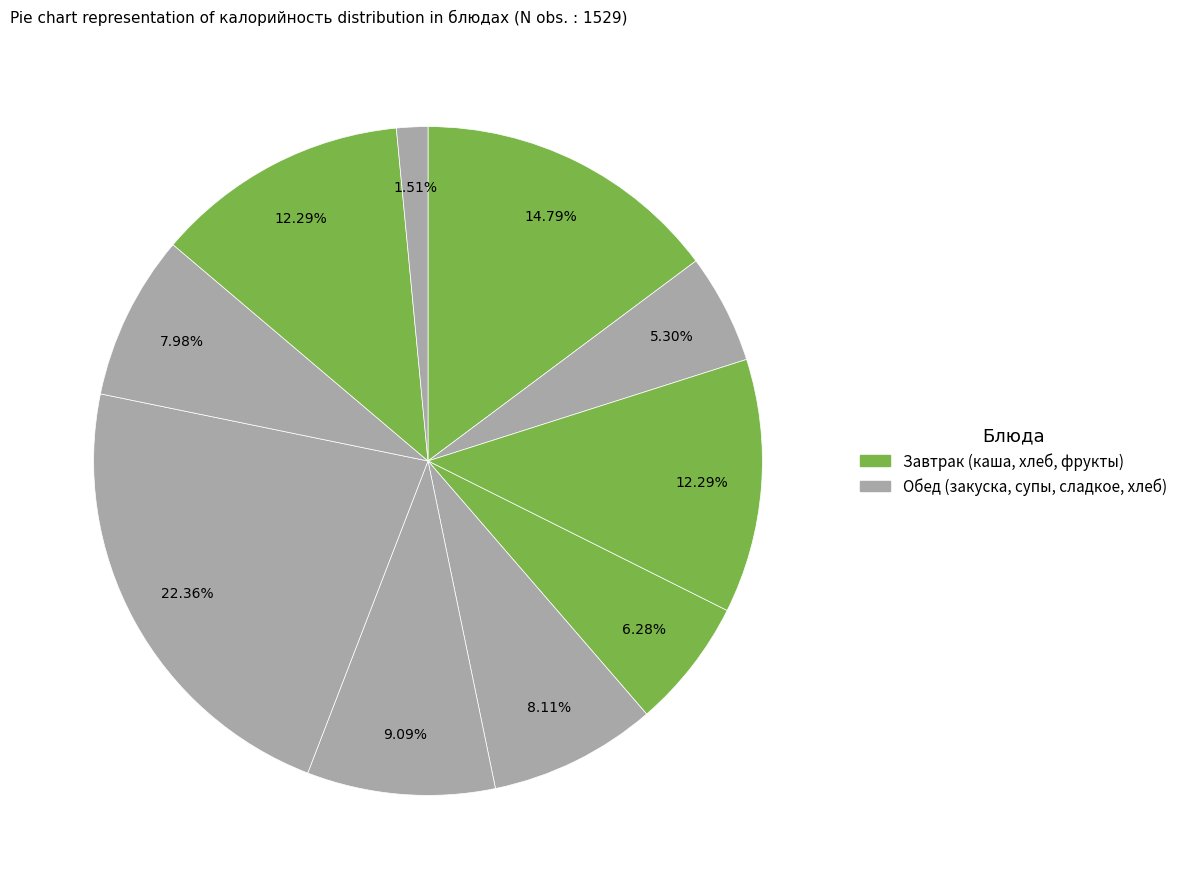

Is there any slice that represents more than half of the pie?

No